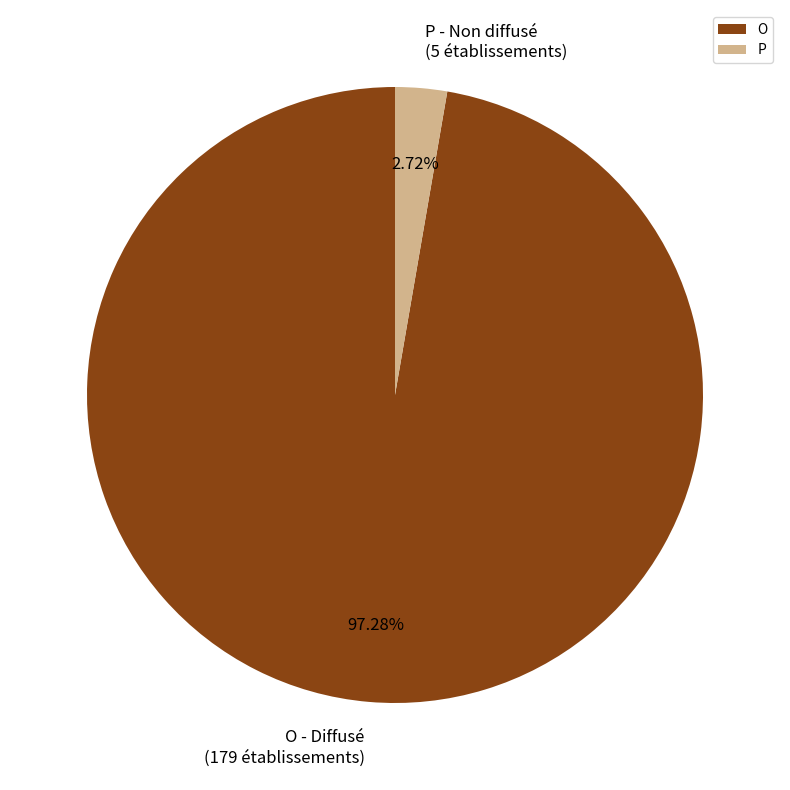

Which category accounts for the majority?

O